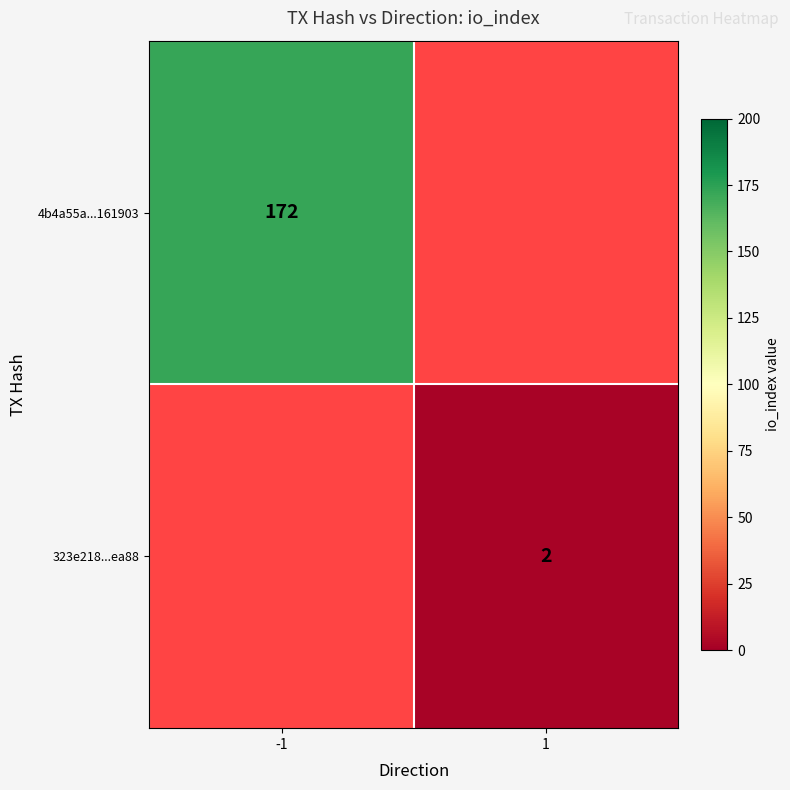

True or false: 323e218...ea88 has a value of 3 at 1.

False